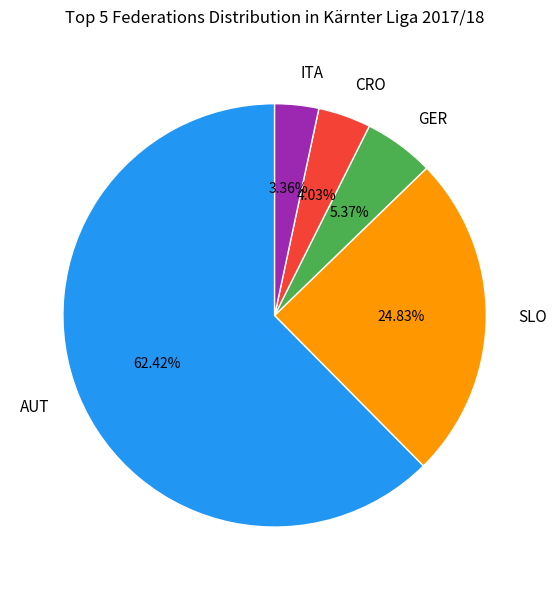

Approximately how many times larger is the value at SLO compared to AUT?

0.4